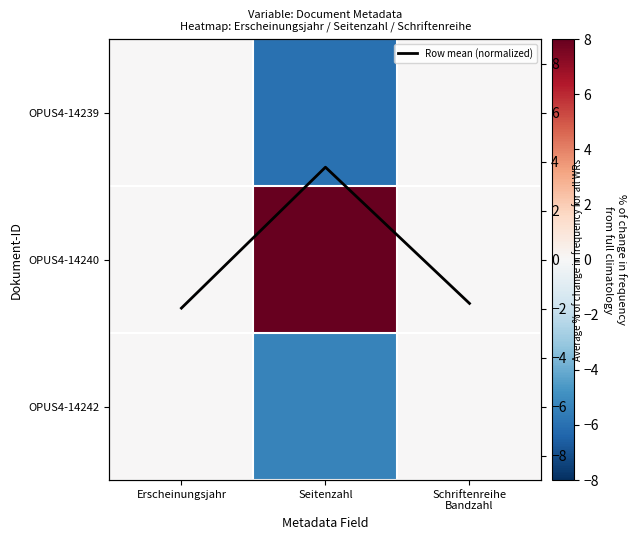

At how many categories does at least one series exceed -4?

3